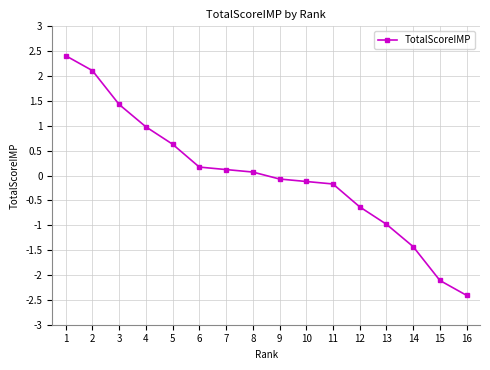

The value at 13 is -1.0. True or false?

True